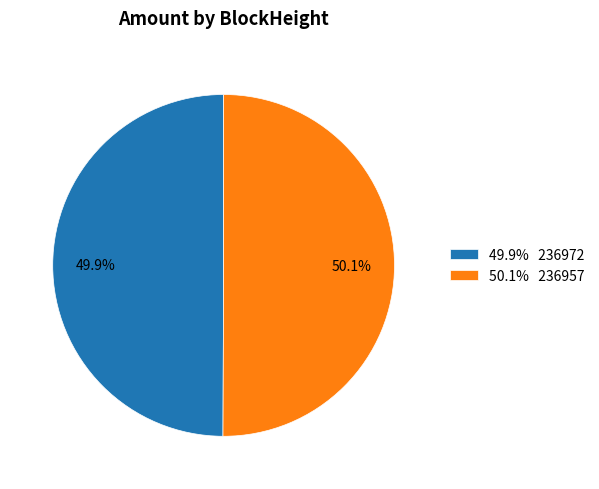

To the nearest percent, what is the difference between the largest and smallest slice percentages?

0%